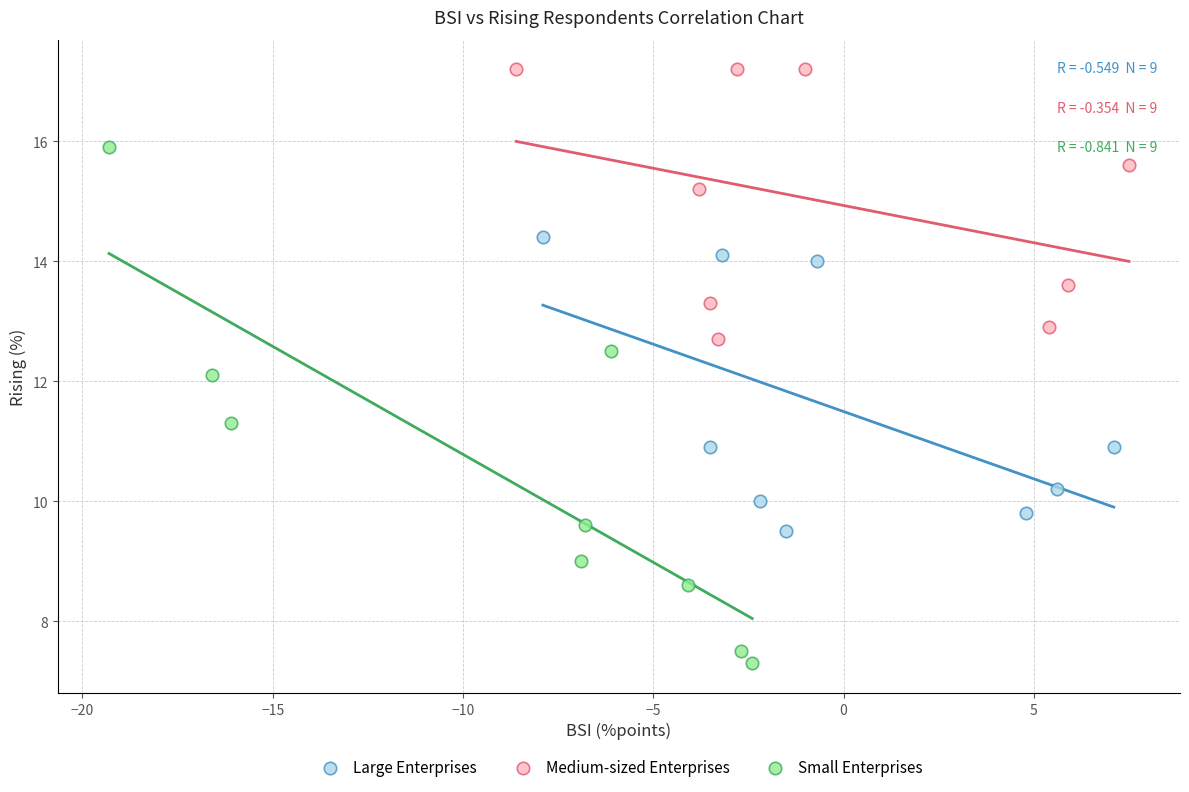

Which series contains the lowest Y value?

Small Enterprises